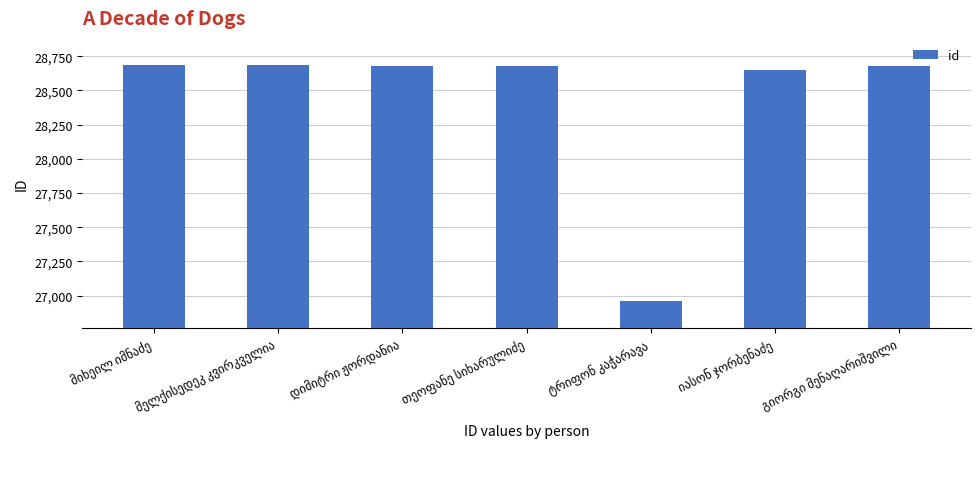

What is the maximum value shown in the chart?

28684